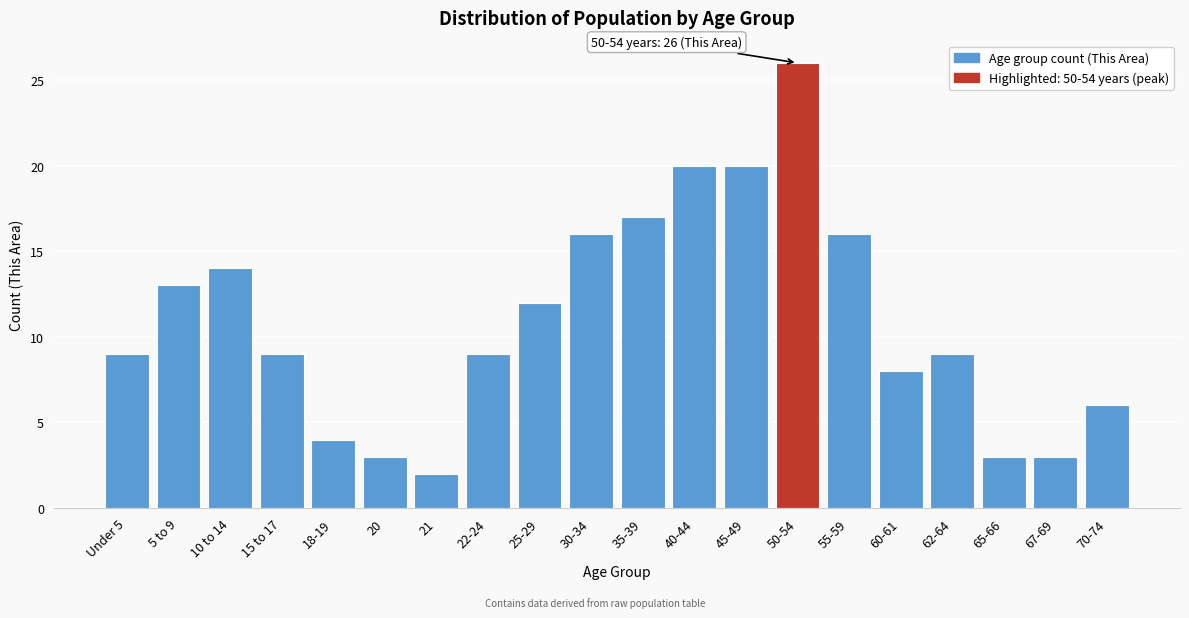

Reading left to right, extract all data points from this chart.

Under 5=9	5 to 9=13	10 to 14=14	15 to 17=9	18-19=4	20=3	21=2	22-24=9	25-29=12	30-34=16	35-39=17	40-44=20	45-49=20	50-54=26	55-59=16	60-61=8	62-64=9	65-66=3	67-69=3	70-74=6